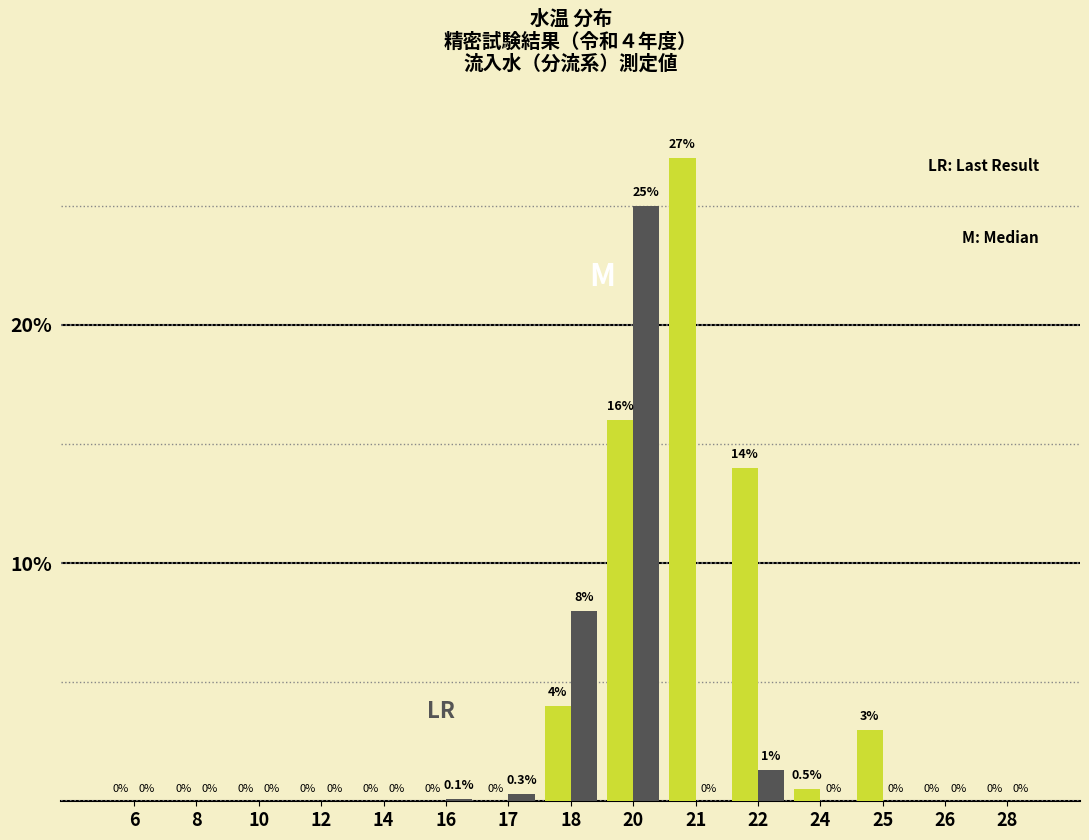

What is the greatest value displayed?

27.0